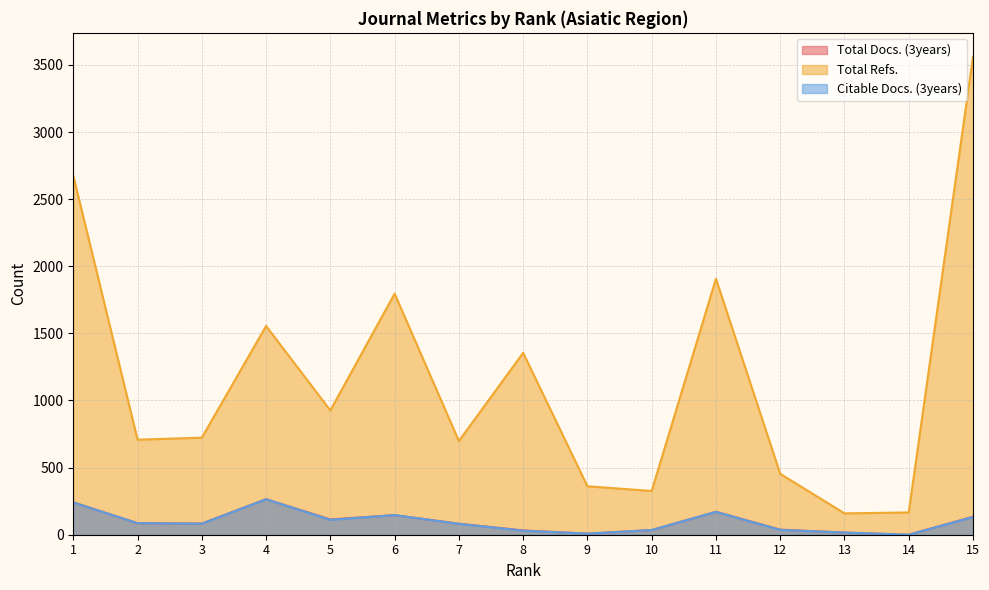

Rank the series at 2 from highest to lowest value.

Total Refs., Total Docs. (3years), Citable Docs. (3years)